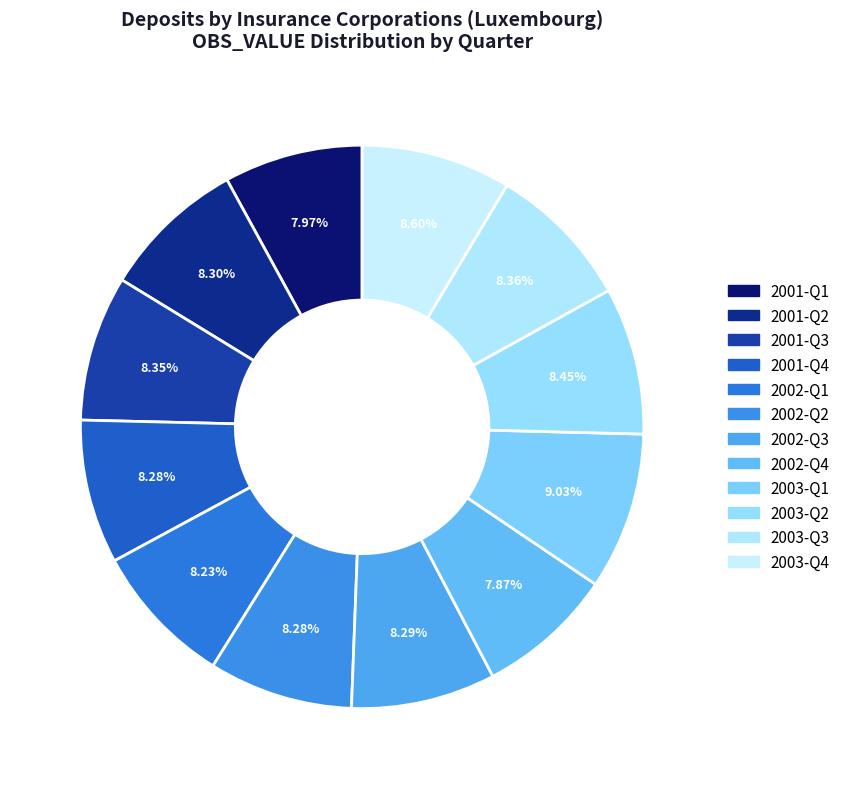

Between 2002-Q3 and 2001-Q1, which is larger?

2002-Q3